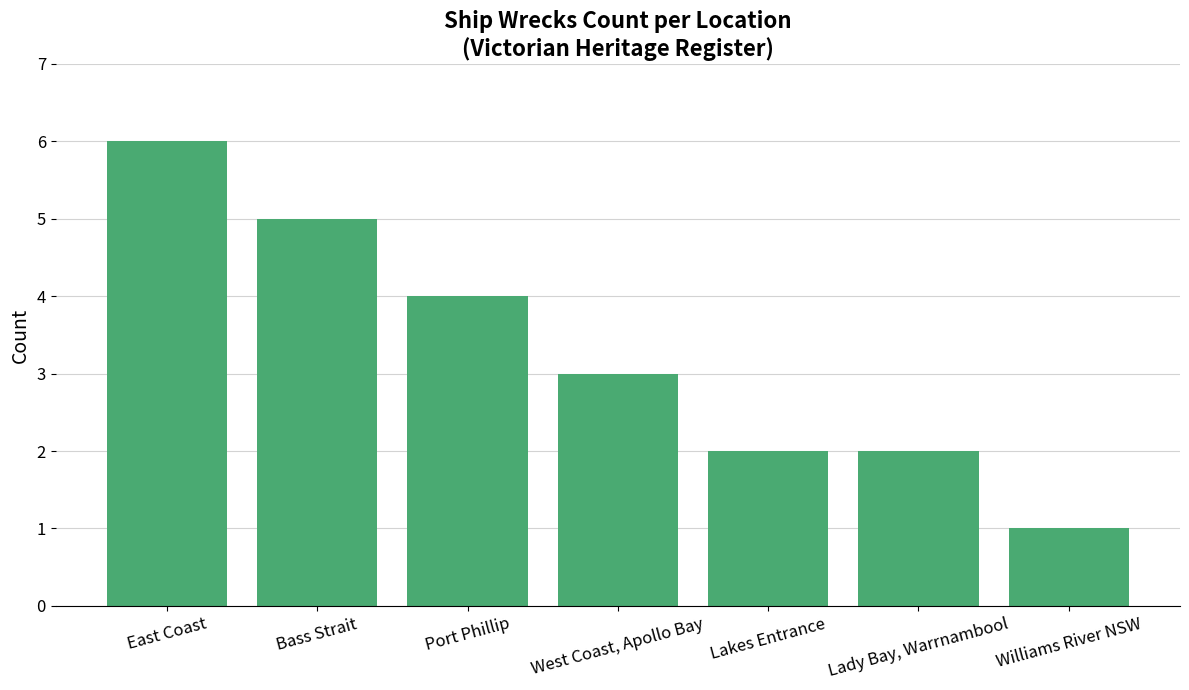

Approximately how many times larger is the value at Lady Bay, Warrnambool compared to Williams River NSW?

2.0